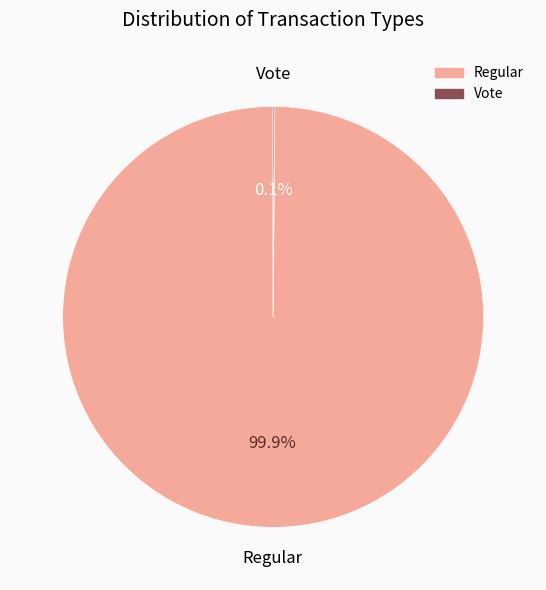

To the nearest percent, what portion does Regular represent?

100%